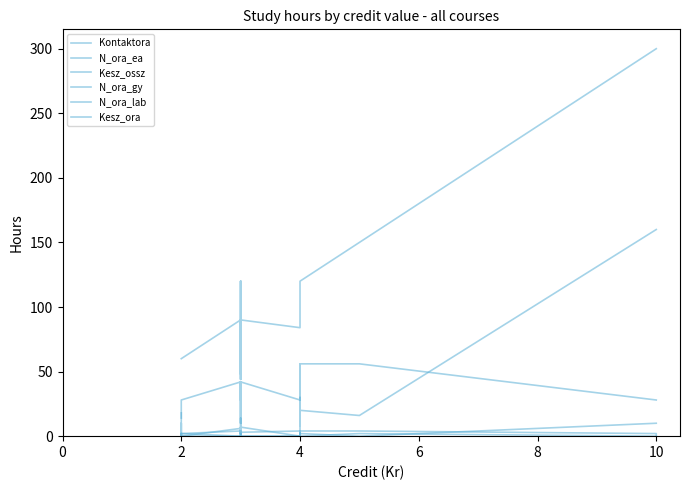

What is the average value of the Kesz_ora series?

18